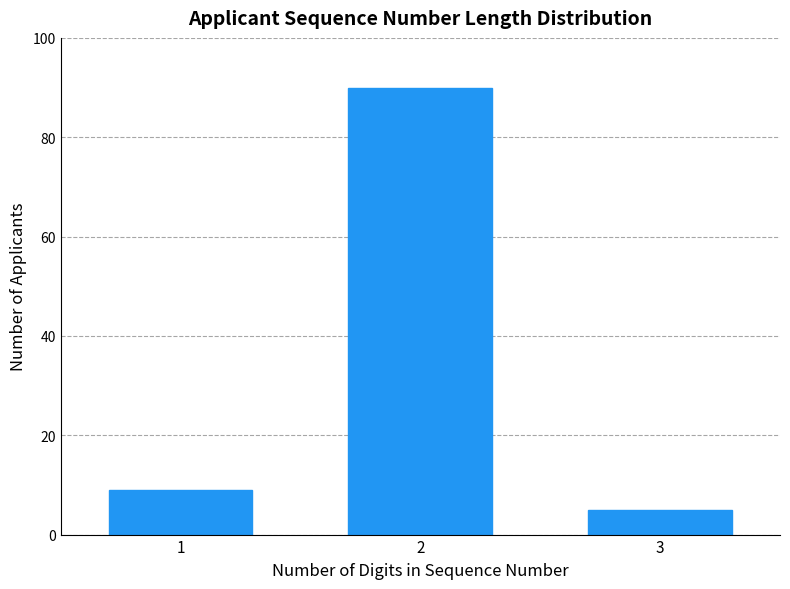

Reading left to right, what are all the values shown in this chart?

9	90	5